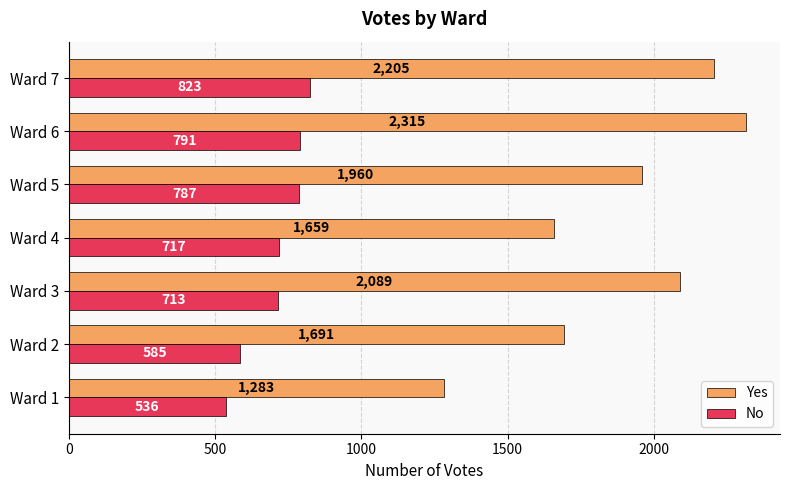

Which series has the widest spread of values?

Yes